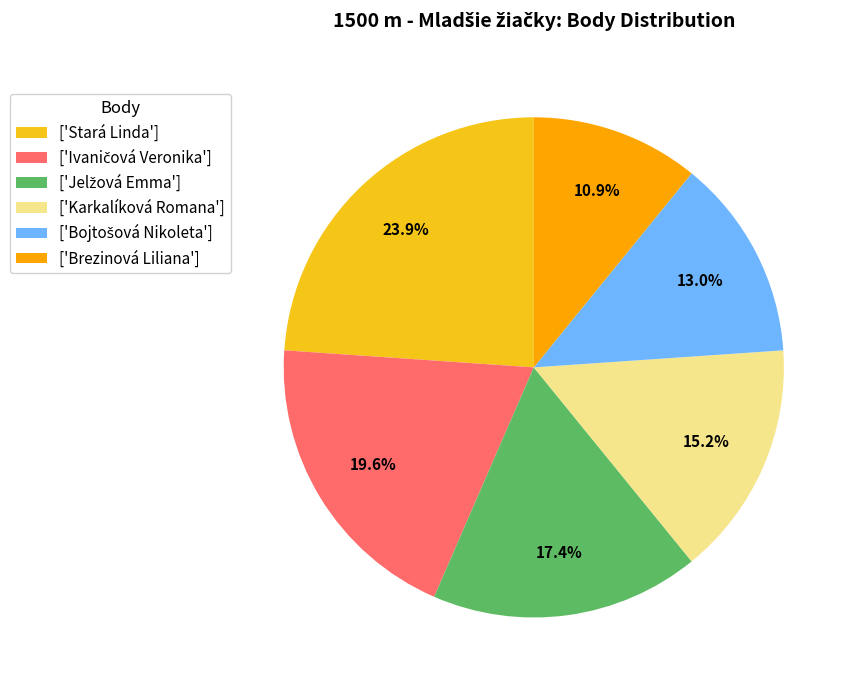

Does ['Karkalíková Romana'] account for over 50% of the chart?

No